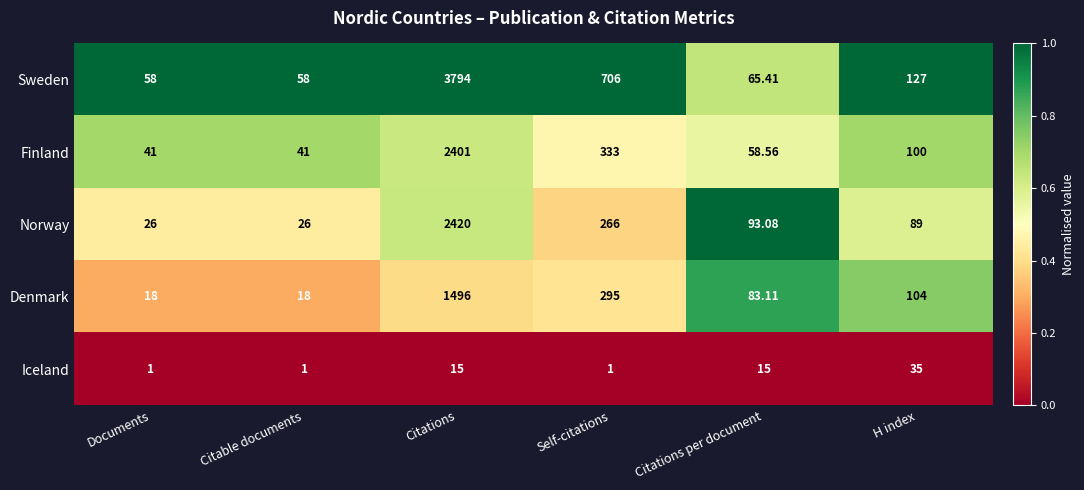

Rank the series at Self-citations from lowest to highest value.

Iceland, Norway, Denmark, Finland, Sweden